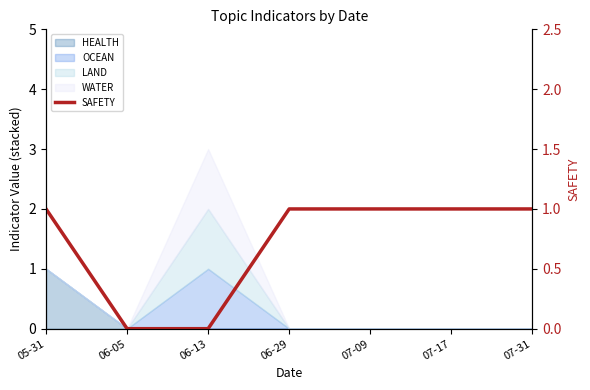

At which label is the value closest to 0?

06-05